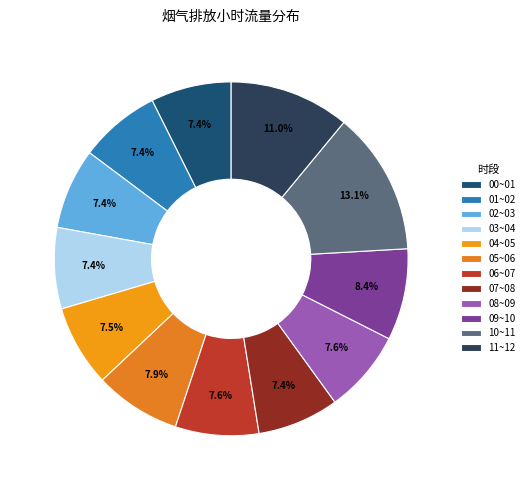

True or false: 05~06 accounts for 8% of the total.

True